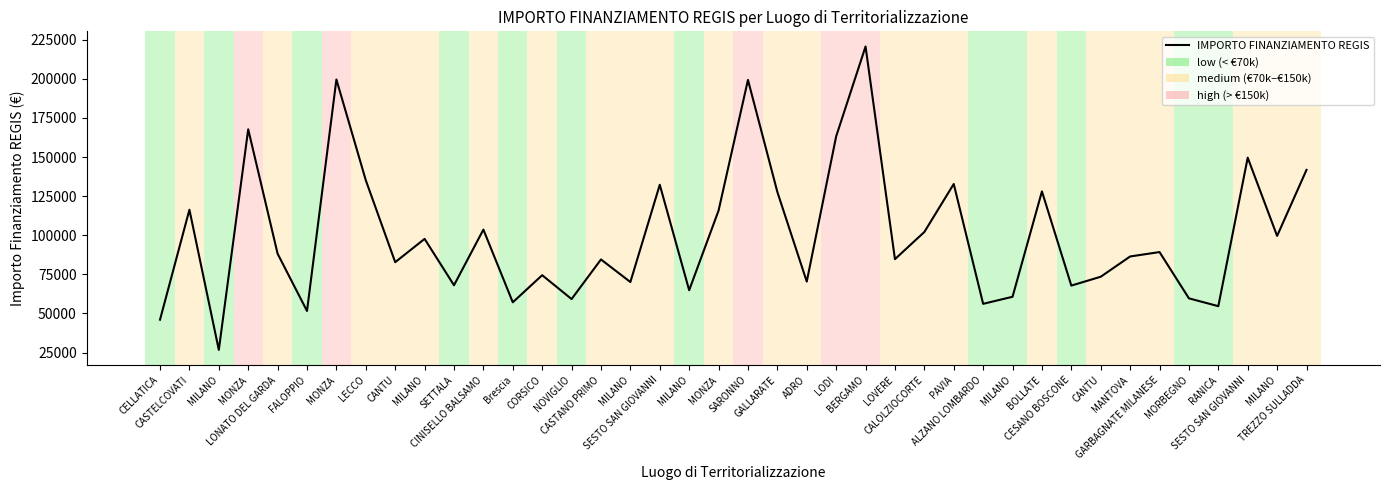

What is the minimum value shown in the chart?

26730.0